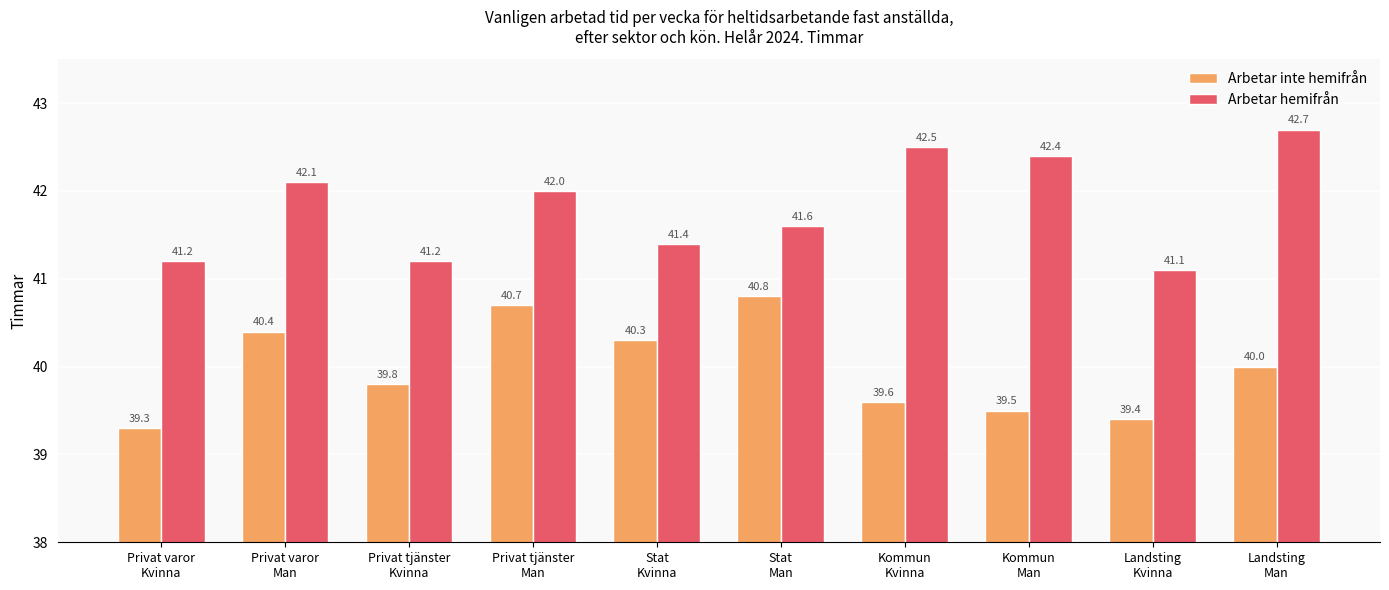

At which category does the chart reach its peak across all series?

Landsting
Man